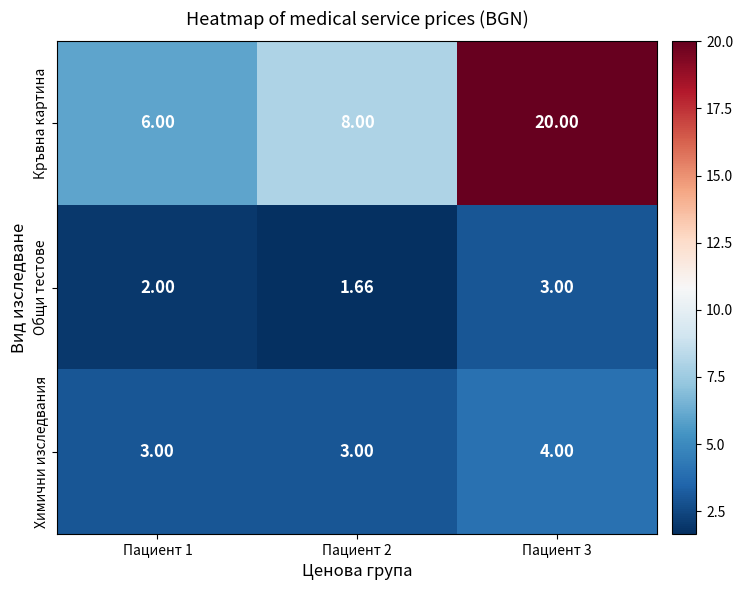

Between Пациент 1 and Пациент 3, which series saw the biggest shift?

Кръвна картина